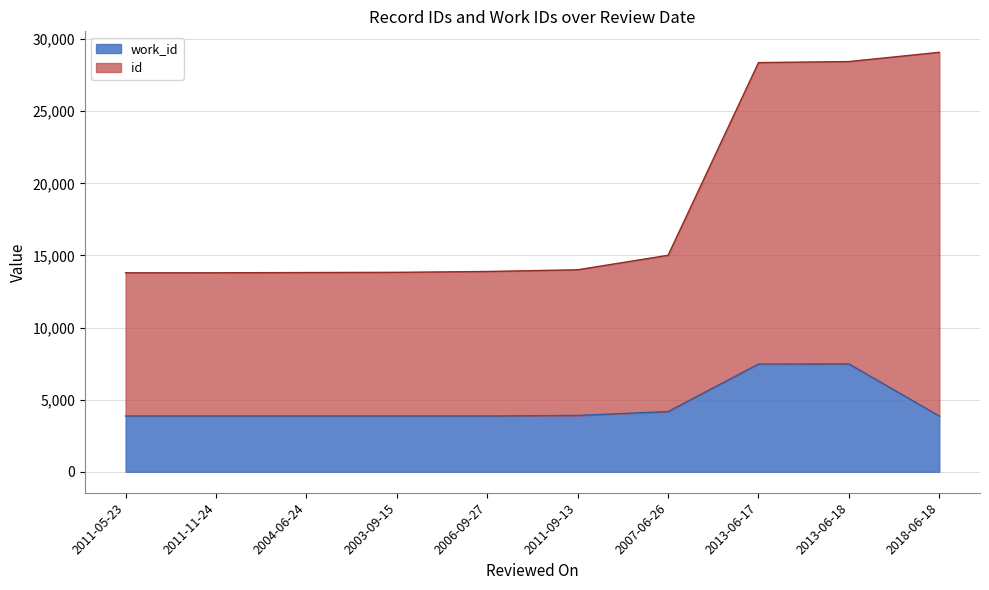

How many lines are shown in the chart?

2